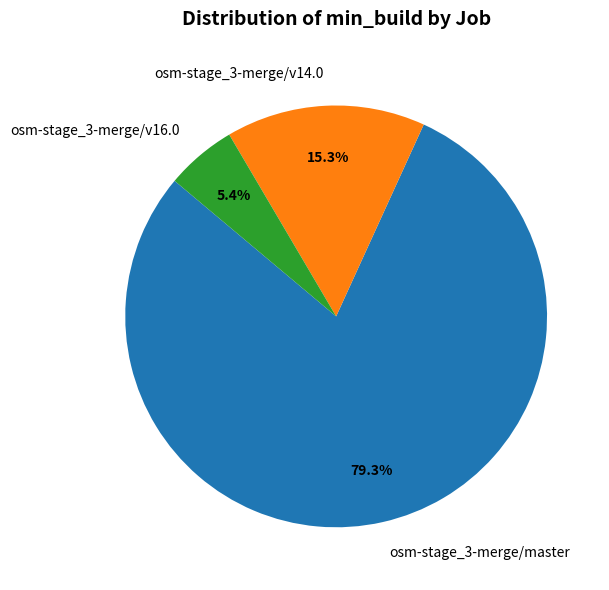

To the nearest percent, what is the difference between the largest and smallest slice percentages?

74%